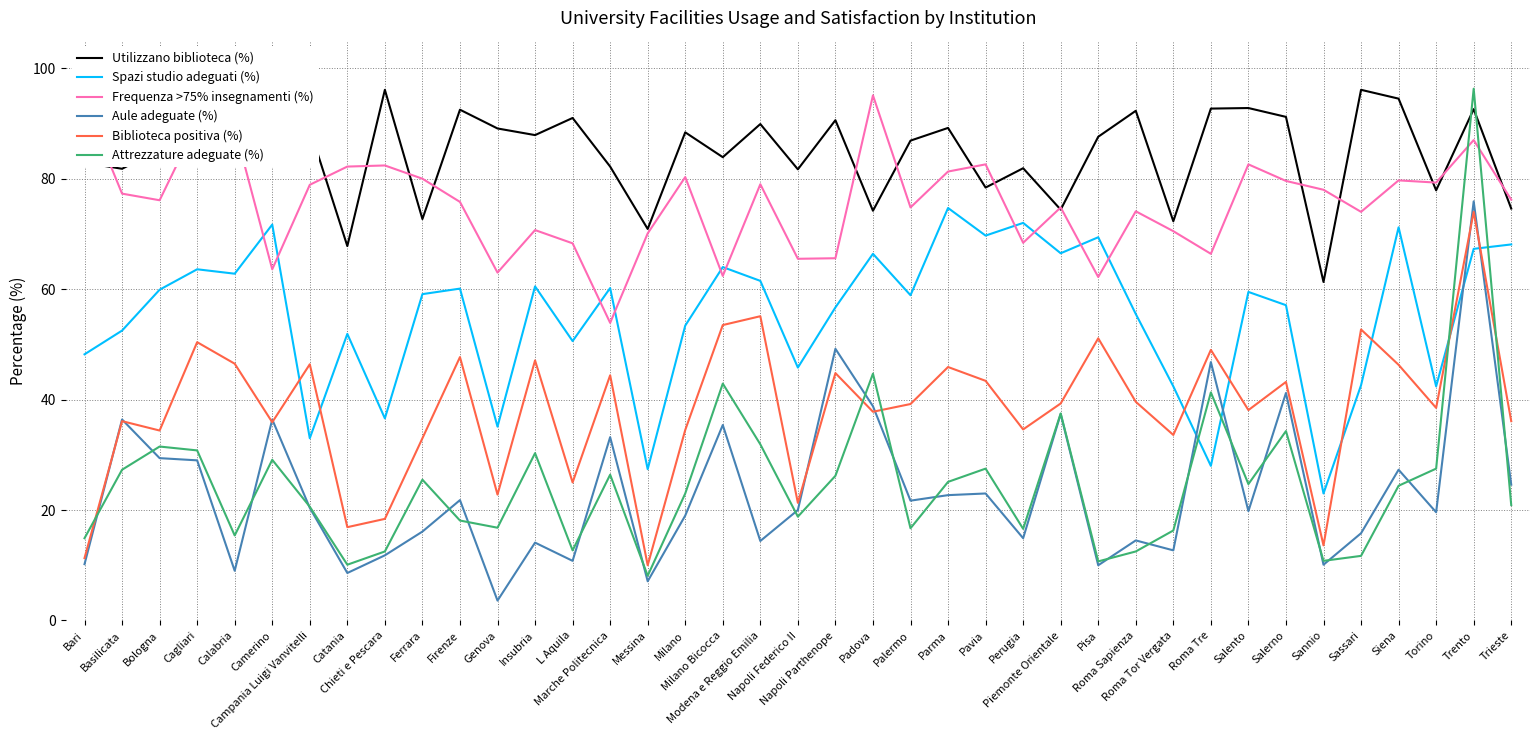

What are all the series names shown in the legend?

Utilizzano biblioteca (%), Spazi studio adeguati (%), Frequenza >75% insegnamenti (%), Aule adeguate (%), Biblioteca positiva (%), Attrezzature adeguate (%)